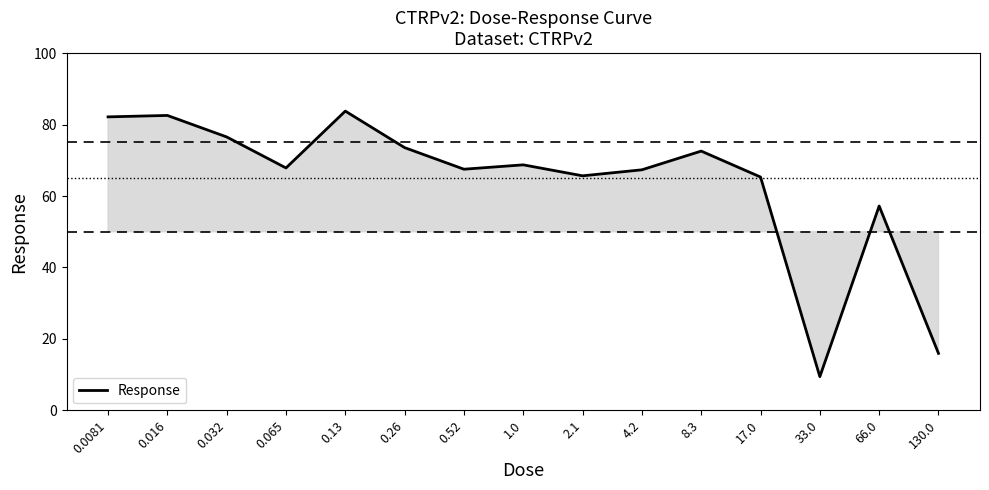

What value does the data have at 0.032?

76.5